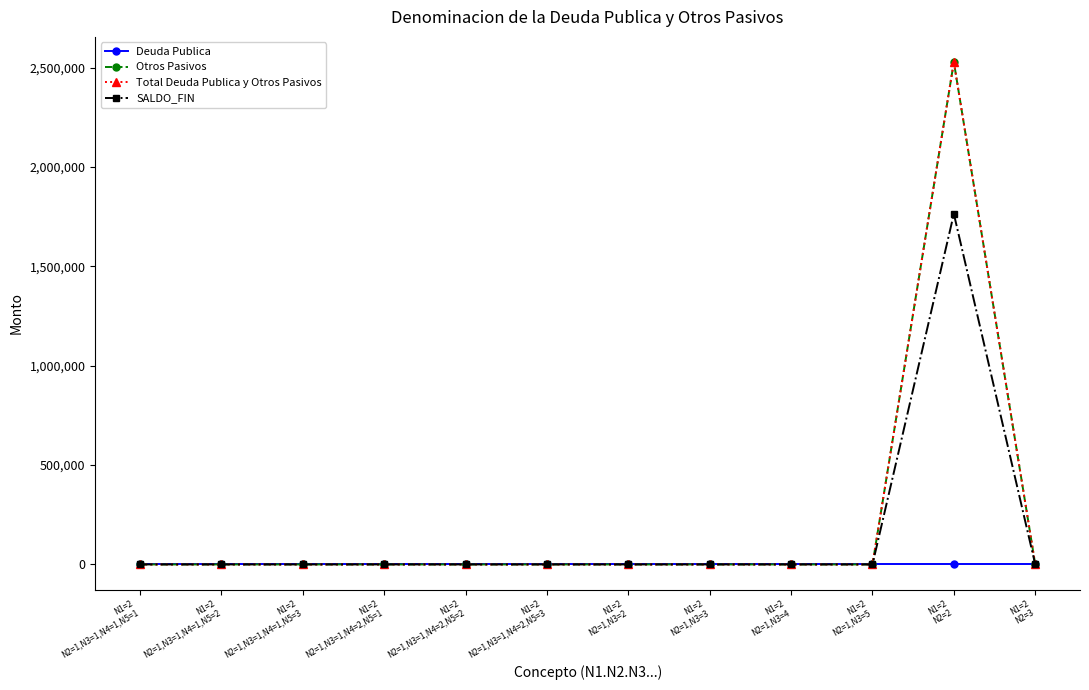

Is this an area chart (filled region under the line)?

No